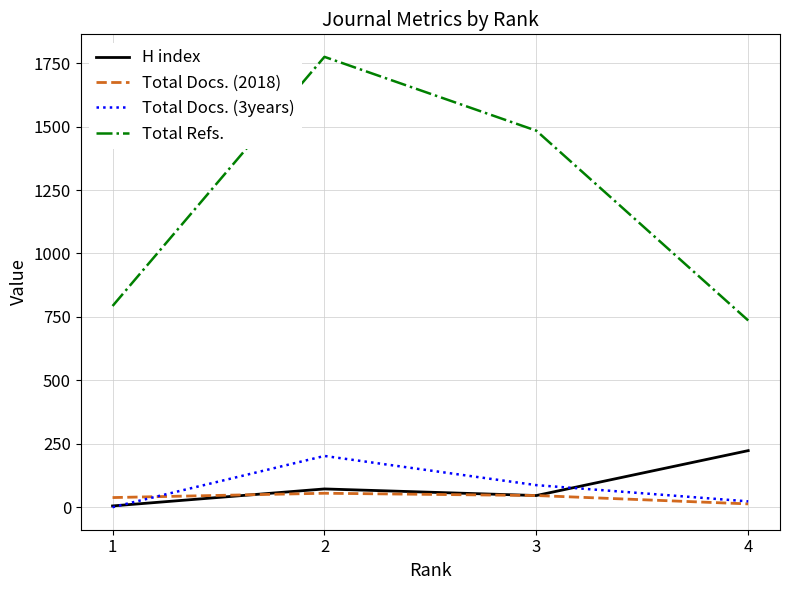

What is the lowest value of the H index series?

5